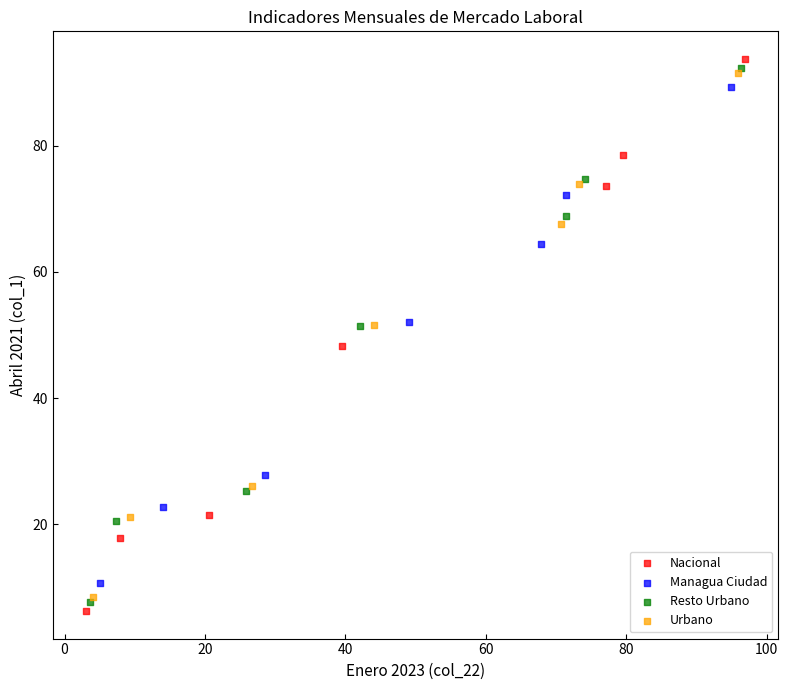

Which series contains the highest Y value?

Nacional